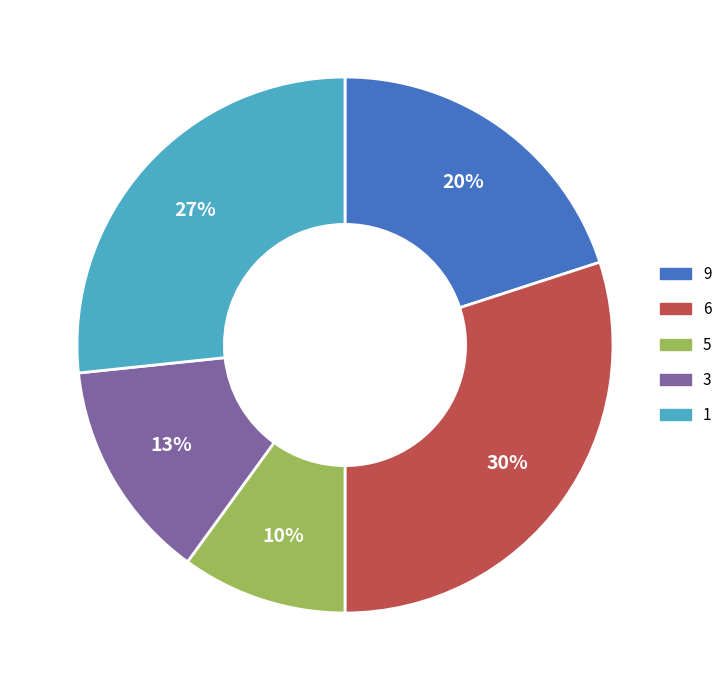

Is the sum of 6 and 5 greater than half?

No